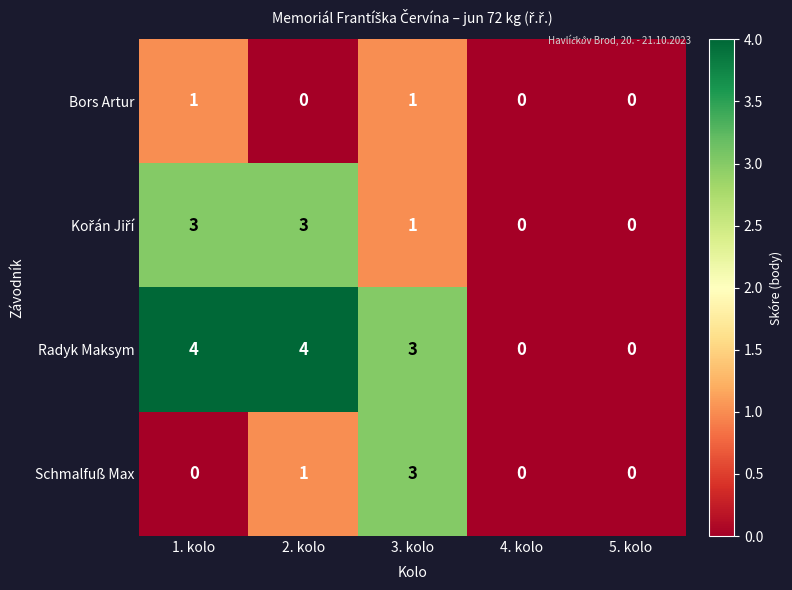

Which series has the widest spread of values?

Radyk Maksym